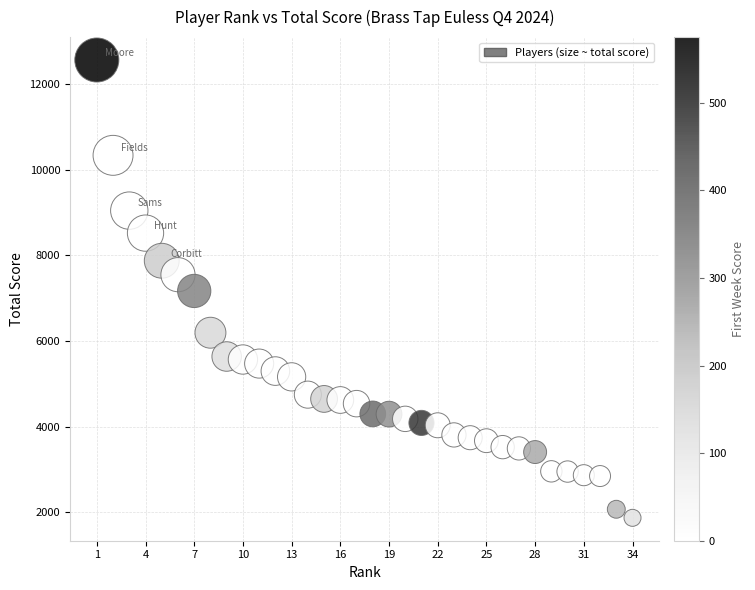

What is the range of X values (max minus min)?

33